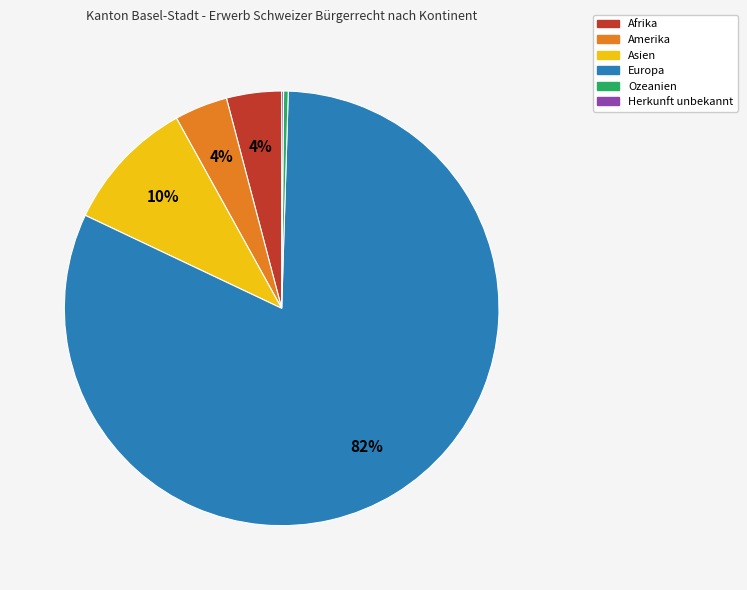

What is the ratio of the value at Europa to the value at Asien?

8.2